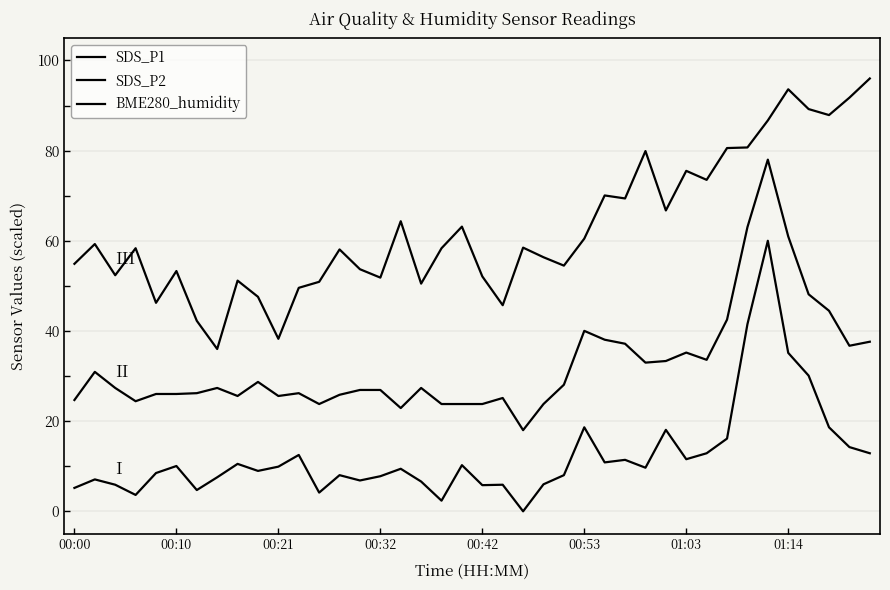

In SDS_P1, how many points are lower than both neighbors (excluding endpoints)?

11